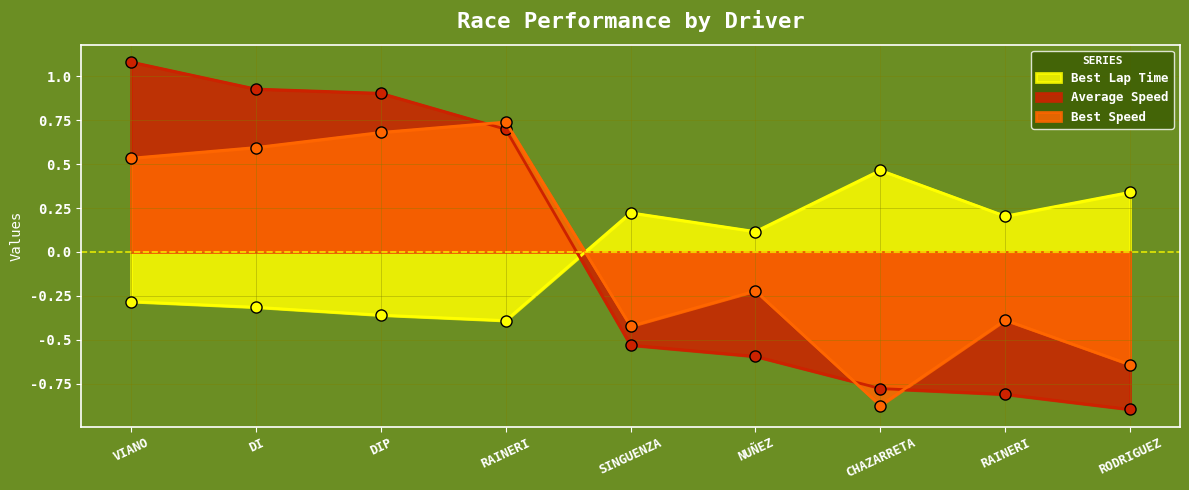

Reading left to right, extract all data points from this chart.

Best Lap Time: -0.3	-0.3	-0.4	-0.4	0.2	0.1	0.5	0.2	0.3
Average Speed: 1.1	0.9	0.9	0.7	-0.5	-0.6	-0.8	-0.8	-0.9
Best Speed: 0.5	0.6	0.7	0.7	-0.4	-0.2	-0.9	-0.4	-0.6